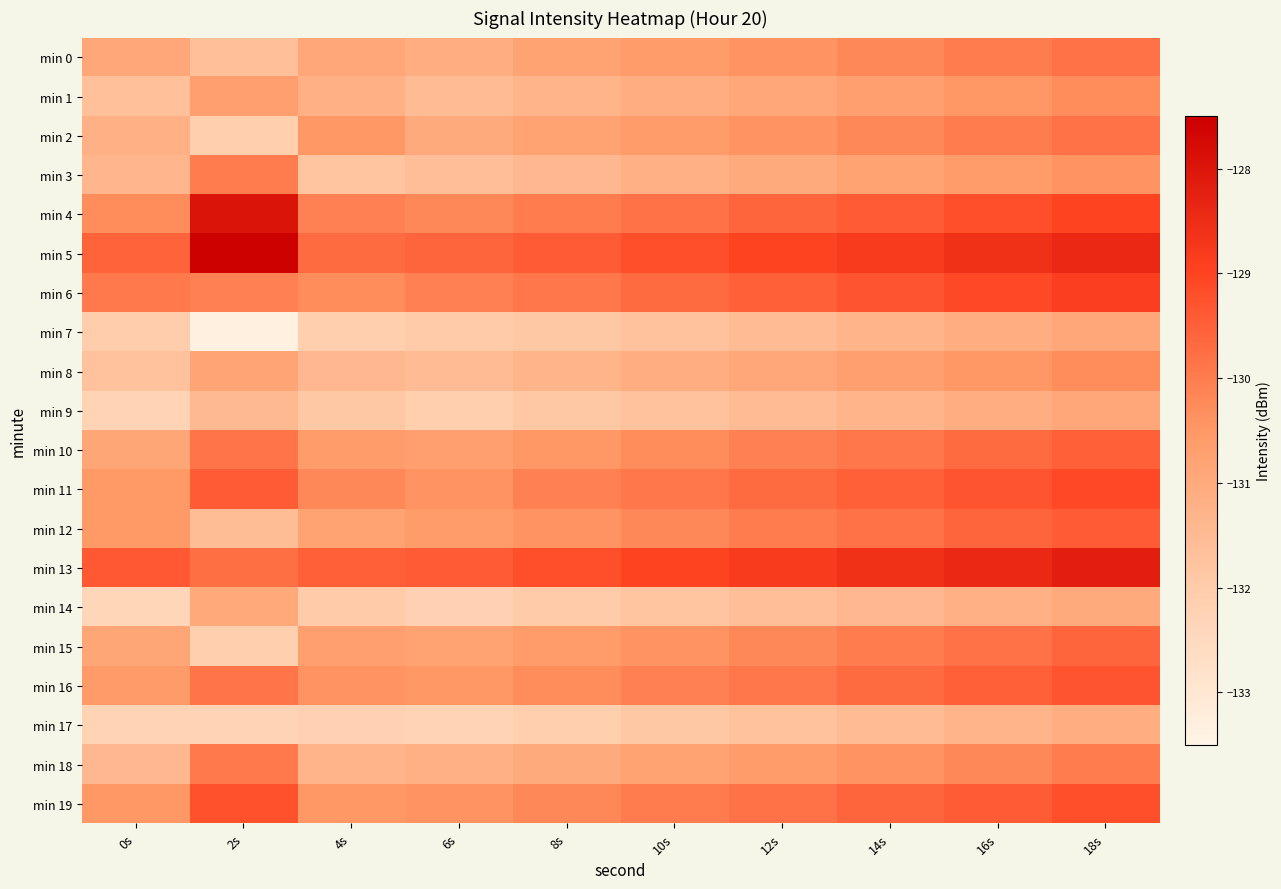

Reading left to right, what are all the values shown in this chart?

min 0: 0s=-130.9	2s=-131.6	4s=-130.9	6s=-131.1	8s=-130.8	10s=-130.6	12s=-130.4	14s=-130.2	16s=-130.0	18s=-129.8
min 1: 0s=-131.7	2s=-130.7	4s=-131.2	6s=-131.5	8s=-131.3	10s=-131.1	12s=-130.9	14s=-130.7	16s=-130.5	18s=-130.3
min 2: 0s=-131.2	2s=-132.1	4s=-130.5	6s=-131.0	8s=-130.8	10s=-130.6	12s=-130.4	14s=-130.2	16s=-130.0	18s=-129.8
min 3: 0s=-131.3	2s=-130.0	4s=-131.8	6s=-131.6	8s=-131.4	10s=-131.2	12s=-131.0	14s=-130.8	16s=-130.6	18s=-130.4
min 4: 0s=-130.3	2s=-128.0	4s=-130.1	6s=-130.2	8s=-130.0	10s=-129.8	12s=-129.6	14s=-129.4	16s=-129.2	18s=-129.0
min 5: 0s=-129.5	2s=-127.5	4s=-129.7	6s=-129.6	8s=-129.4	10s=-129.2	12s=-129.0	14s=-128.8	16s=-128.6	18s=-128.4
min 6: 0s=-130.0	2s=-130.1	4s=-130.3	6s=-130.1	8s=-129.9	10s=-129.7	12s=-129.5	14s=-129.3	16s=-129.1	18s=-128.9
min 7: 0s=-132.1	2s=-133.3	4s=-132.1	6s=-132.0	8s=-131.9	10s=-131.7	12s=-131.5	14s=-131.3	16s=-131.1	18s=-130.9
min 8: 0s=-131.7	2s=-130.8	4s=-131.4	6s=-131.5	8s=-131.3	10s=-131.1	12s=-130.9	14s=-130.7	16s=-130.5	18s=-130.3
min 9: 0s=-132.3	2s=-131.5	4s=-131.9	6s=-132.1	8s=-131.9	10s=-131.7	12s=-131.5	14s=-131.3	16s=-131.1	18s=-130.9
min 10: 0s=-130.9	2s=-129.9	4s=-130.6	6s=-130.7	8s=-130.5	10s=-130.3	12s=-130.1	14s=-129.9	16s=-129.7	18s=-129.5
min 11: 0s=-130.5	2s=-129.4	4s=-130.2	6s=-130.4	8s=-130.1	10s=-129.9	12s=-129.7	14s=-129.5	16s=-129.3	18s=-129.1
min 12: 0s=-130.5	2s=-131.6	4s=-130.8	6s=-130.6	8s=-130.4	10s=-130.2	12s=-130.0	14s=-129.8	16s=-129.6	18s=-129.4
min 13: 0s=-129.4	2s=-129.8	4s=-129.5	6s=-129.4	8s=-129.2	10s=-129.0	12s=-128.8	14s=-128.6	16s=-128.4	18s=-128.2
min 14: 0s=-132.4	2s=-131.0	4s=-132.0	6s=-132.2	8s=-132.0	10s=-131.8	12s=-131.6	14s=-131.4	16s=-131.2	18s=-131.0
min 15: 0s=-130.9	2s=-132.1	4s=-130.7	6s=-130.8	8s=-130.6	10s=-130.4	12s=-130.2	14s=-130.0	16s=-129.8	18s=-129.6
min 16: 0s=-130.6	2s=-129.8	4s=-130.4	6s=-130.5	8s=-130.3	10s=-130.1	12s=-129.9	14s=-129.7	16s=-129.5	18s=-129.3
min 17: 0s=-132.3	2s=-132.3	4s=-132.2	6s=-132.3	8s=-132.1	10s=-131.9	12s=-131.7	14s=-131.5	16s=-131.3	18s=-131.1
min 18: 0s=-131.4	2s=-129.9	4s=-131.3	6s=-131.2	8s=-131.0	10s=-130.8	12s=-130.6	14s=-130.4	16s=-130.2	18s=-130.0
min 19: 0s=-130.5	2s=-129.3	4s=-130.5	6s=-130.4	8s=-130.2	10s=-130.0	12s=-129.8	14s=-129.6	16s=-129.4	18s=-129.2